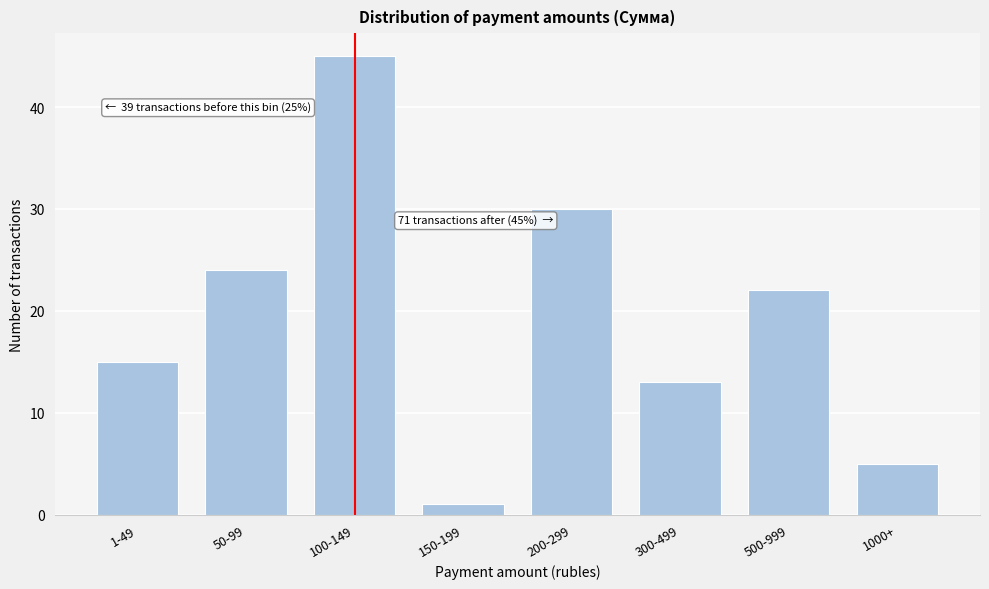

Reading right to left, transcribe all the data shown in this chart.

1000+=5	500-999=22	300-499=13	200-299=30	150-199=1	100-149=45	50-99=24	1-49=15